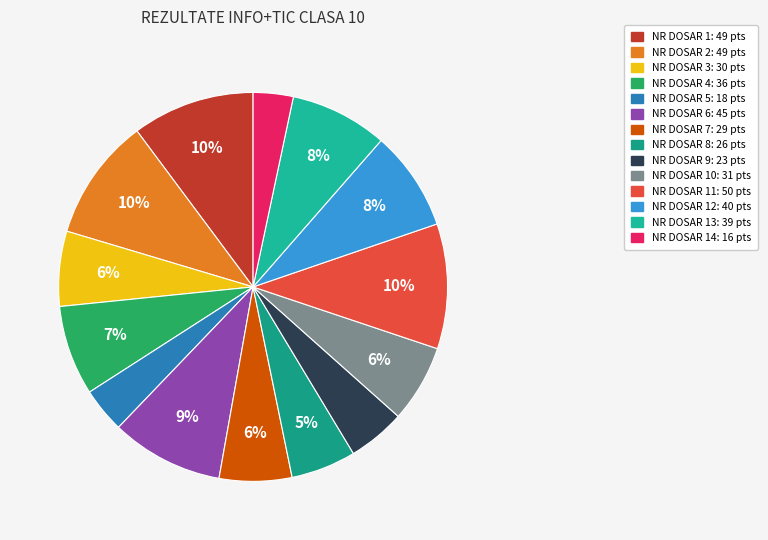

Is there a majority slice in this chart?

No